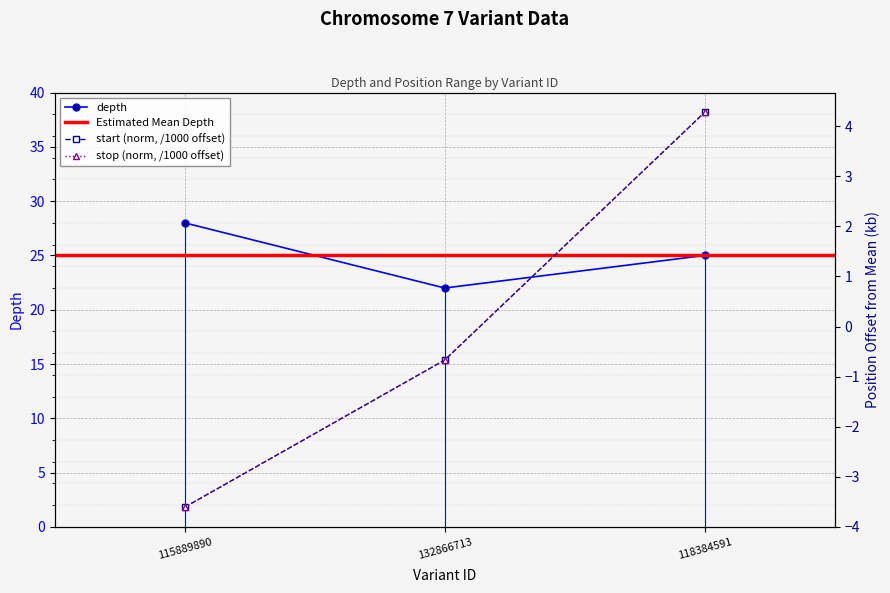

Which has a higher value, 115889890 or 118384591?

115889890